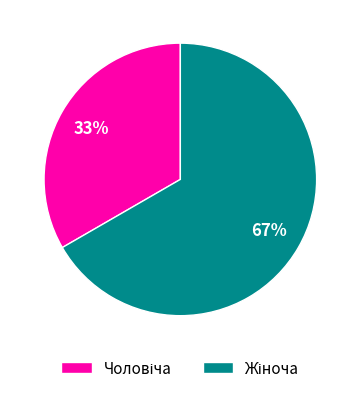

Count the number of slices in the pie.

2